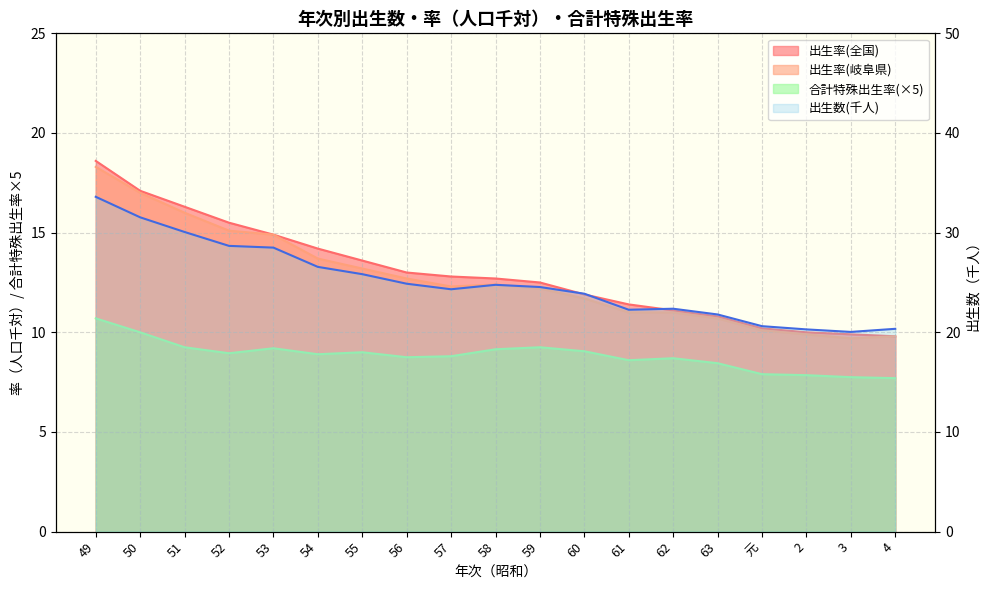

Which series has the largest total across all categories?

出生数